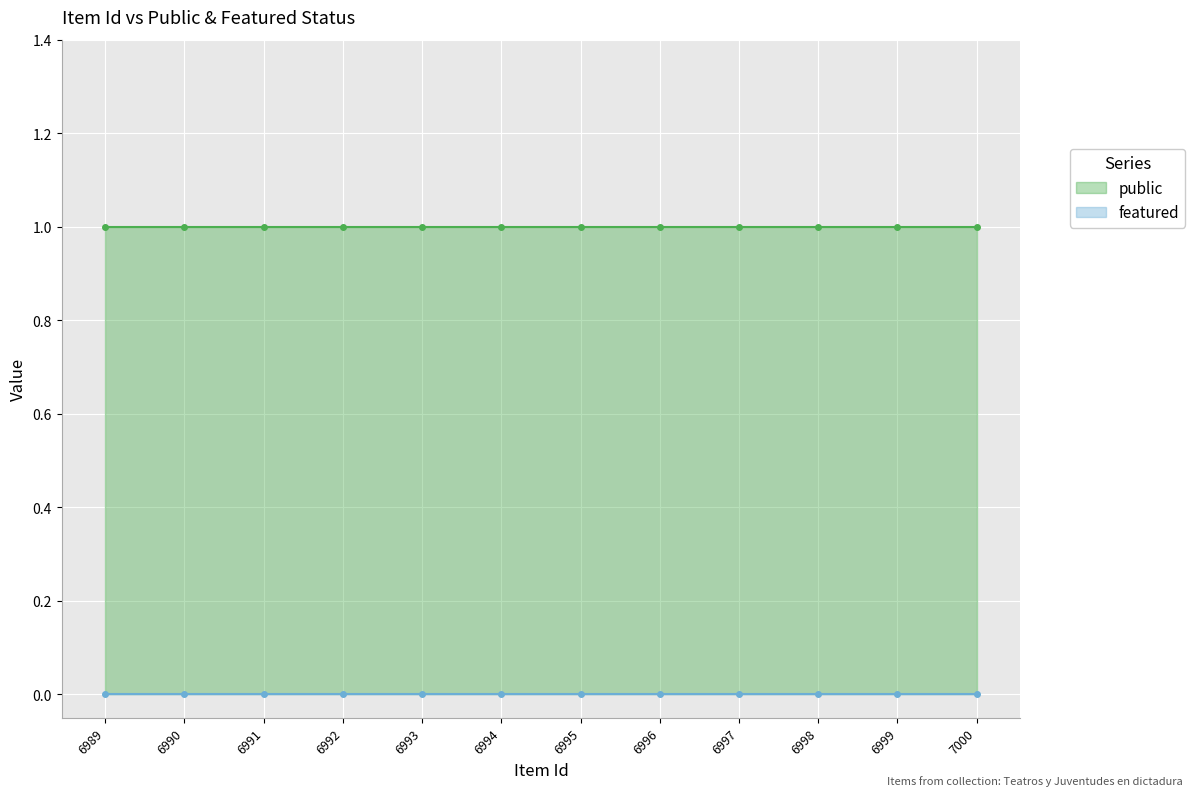

What is the maximum value shown in the chart?

1